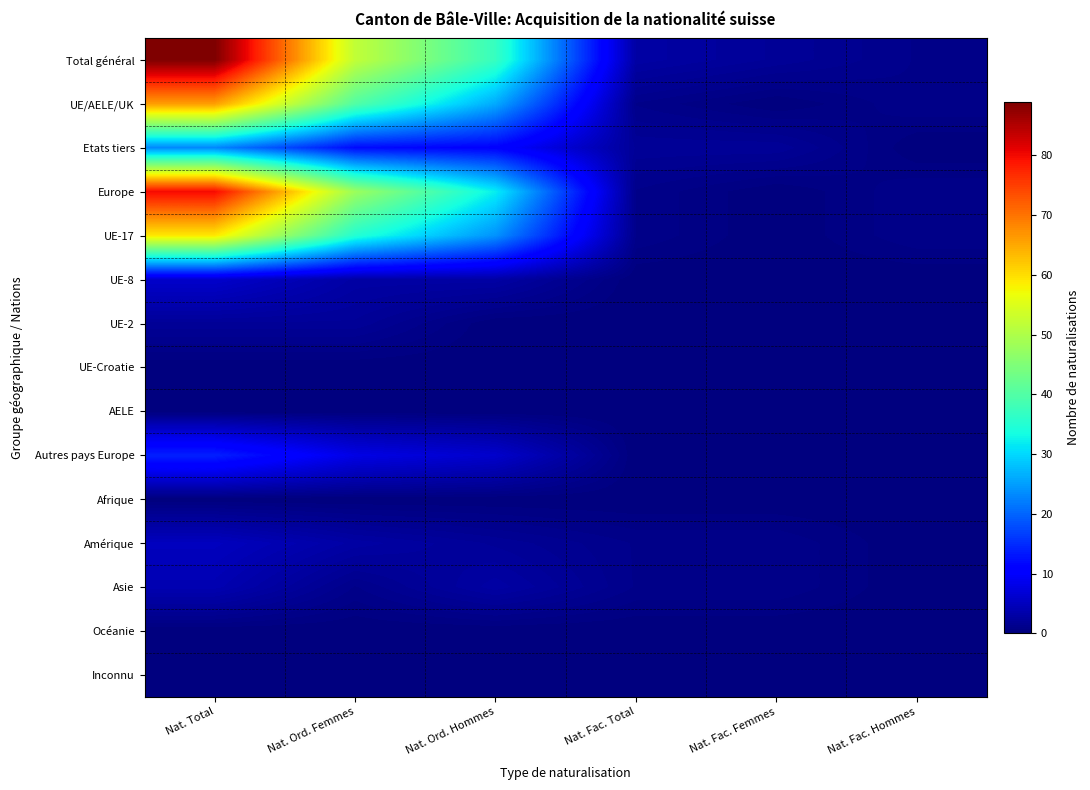

Reading right to left, what are all the values shown in this chart?

Total général: Nat. Fac. Hommes=1	Nat. Fac. Femmes=2	Nat. Fac. Total=3	Nat. Ord. Hommes=37	Nat. Ord. Femmes=52	Nat. Total=89
UE/AELE/UK: Nat. Fac. Hommes=1	Nat. Fac. Femmes=0	Nat. Fac. Total=1	Nat. Ord. Hommes=26	Nat. Ord. Femmes=40	Nat. Total=66
Etats tiers: Nat. Fac. Hommes=0	Nat. Fac. Femmes=2	Nat. Fac. Total=2	Nat. Ord. Hommes=11	Nat. Ord. Femmes=12	Nat. Total=23
Europe: Nat. Fac. Hommes=1	Nat. Fac. Femmes=0	Nat. Fac. Total=1	Nat. Ord. Hommes=32	Nat. Ord. Femmes=48	Nat. Total=80
UE-17: Nat. Fac. Hommes=1	Nat. Fac. Femmes=0	Nat. Fac. Total=1	Nat. Ord. Hommes=24	Nat. Ord. Femmes=35	Nat. Total=59
UE-8: Nat. Fac. Hommes=0	Nat. Fac. Femmes=0	Nat. Fac. Total=0	Nat. Ord. Hommes=3	Nat. Ord. Femmes=3	Nat. Total=6
UE-2: Nat. Fac. Hommes=0	Nat. Fac. Femmes=0	Nat. Fac. Total=0	Nat. Ord. Hommes=0	Nat. Ord. Femmes=2	Nat. Total=2
UE-Croatie: Nat. Fac. Hommes=0	Nat. Fac. Femmes=0	Nat. Fac. Total=0	Nat. Ord. Hommes=0	Nat. Ord. Femmes=0	Nat. Total=0
AELE: Nat. Fac. Hommes=0	Nat. Fac. Femmes=0	Nat. Fac. Total=0	Nat. Ord. Hommes=0	Nat. Ord. Femmes=0	Nat. Total=0
Autres pays Europe: Nat. Fac. Hommes=0	Nat. Fac. Femmes=0	Nat. Fac. Total=0	Nat. Ord. Hommes=6	Nat. Ord. Femmes=8	Nat. Total=14
Afrique: Nat. Fac. Hommes=0	Nat. Fac. Femmes=0	Nat. Fac. Total=0	Nat. Ord. Hommes=0	Nat. Ord. Femmes=0	Nat. Total=0
Amérique: Nat. Fac. Hommes=0	Nat. Fac. Femmes=1	Nat. Fac. Total=1	Nat. Ord. Hommes=2	Nat. Ord. Femmes=3	Nat. Total=5
Asie: Nat. Fac. Hommes=0	Nat. Fac. Femmes=1	Nat. Fac. Total=1	Nat. Ord. Hommes=3	Nat. Ord. Femmes=1	Nat. Total=4
Océanie: Nat. Fac. Hommes=0	Nat. Fac. Femmes=0	Nat. Fac. Total=0	Nat. Ord. Hommes=0	Nat. Ord. Femmes=0	Nat. Total=0
Inconnu: Nat. Fac. Hommes=0	Nat. Fac. Femmes=0	Nat. Fac. Total=0	Nat. Ord. Hommes=0	Nat. Ord. Femmes=0	Nat. Total=0